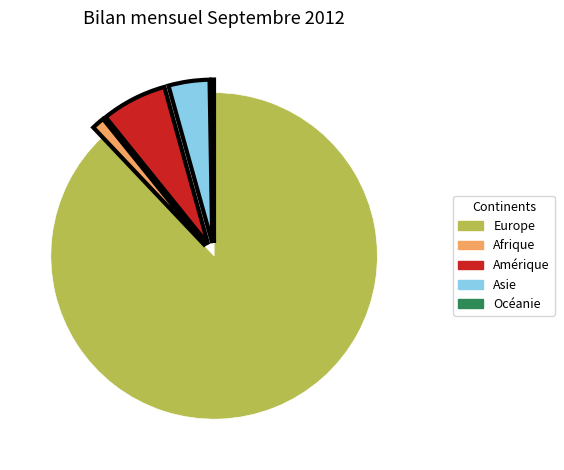

Approximately how many times larger is the value at Amérique compared to Afrique?

5.1